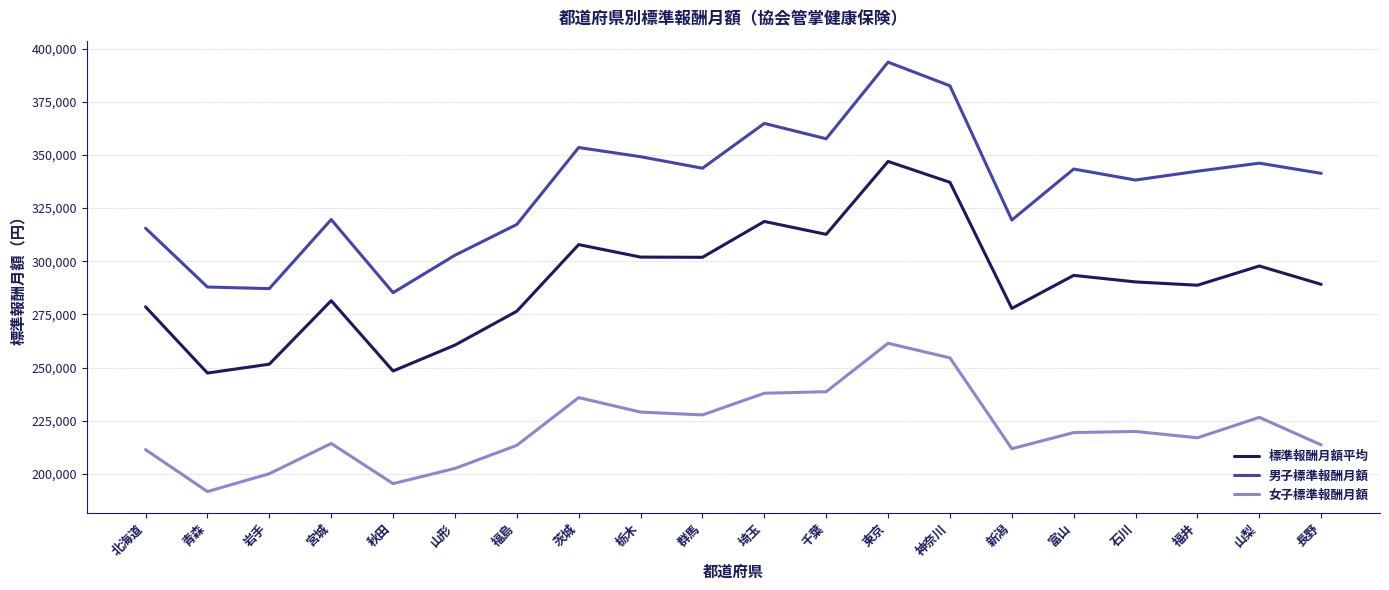

Where is the first local maximum for 標準報酬月額平均?

宮城